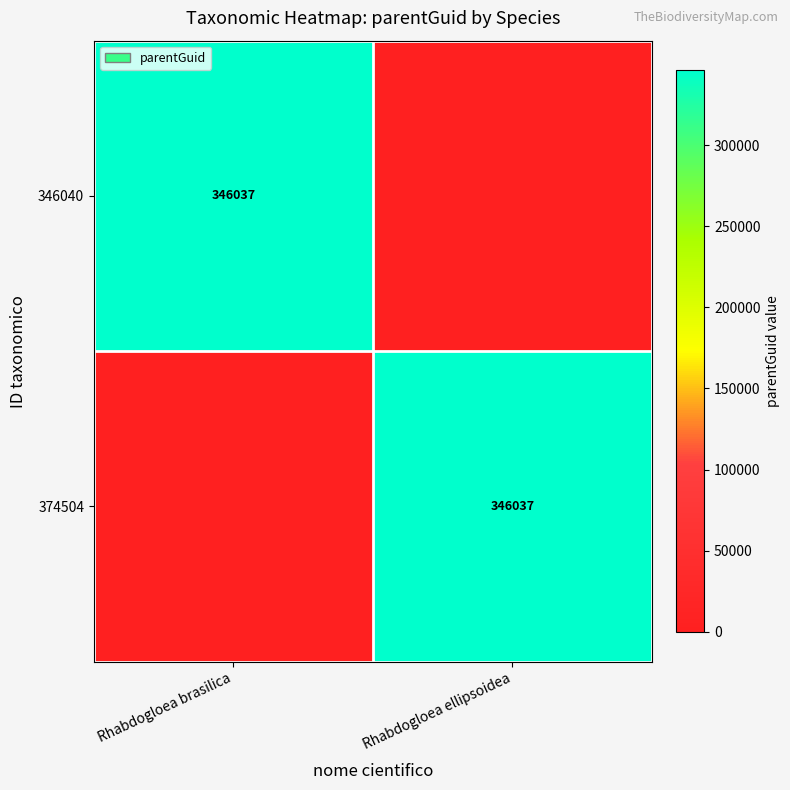

What is the spread (max minus min) of values at Rhabdogloea brasilica?

346037